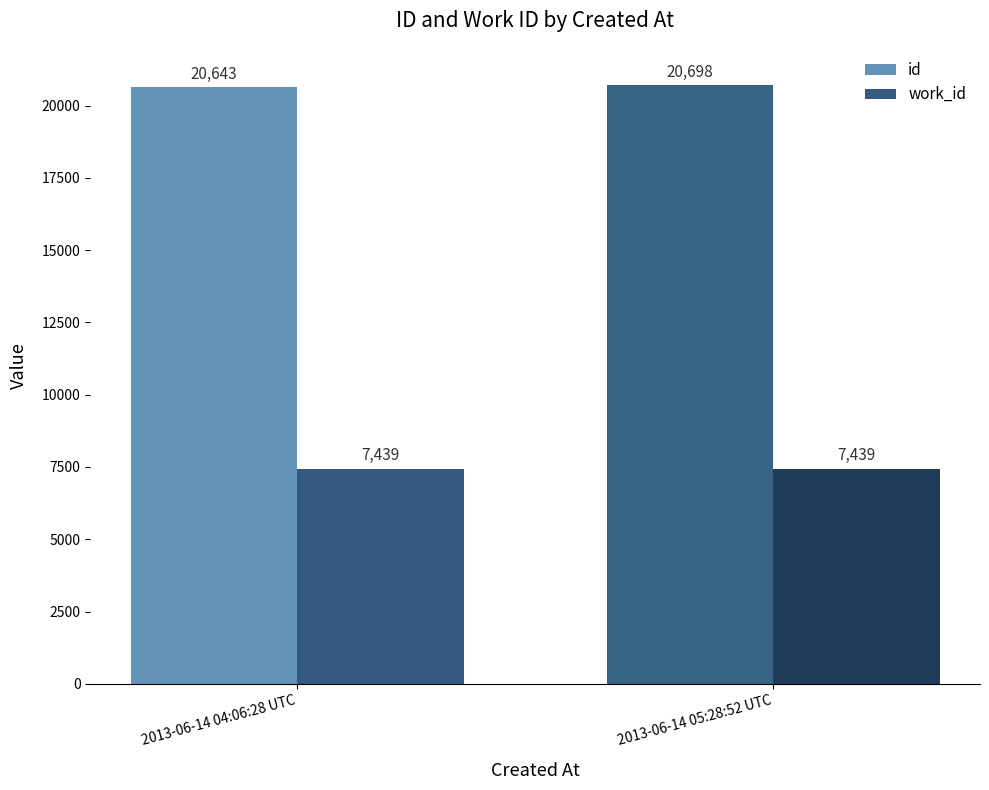

Which series changed the most between 2013-06-14 04:06:28 UTC and 2013-06-14 05:28:52 UTC?

id